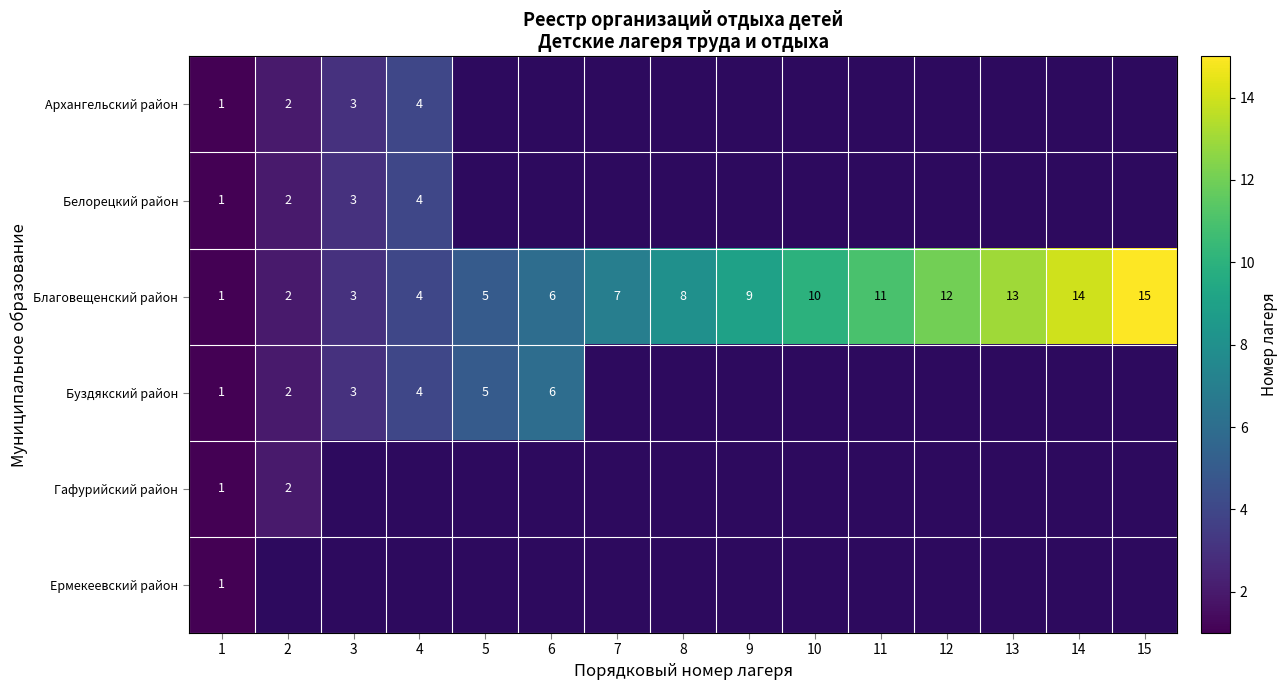

Which label corresponds to the smallest value in the chart?

1